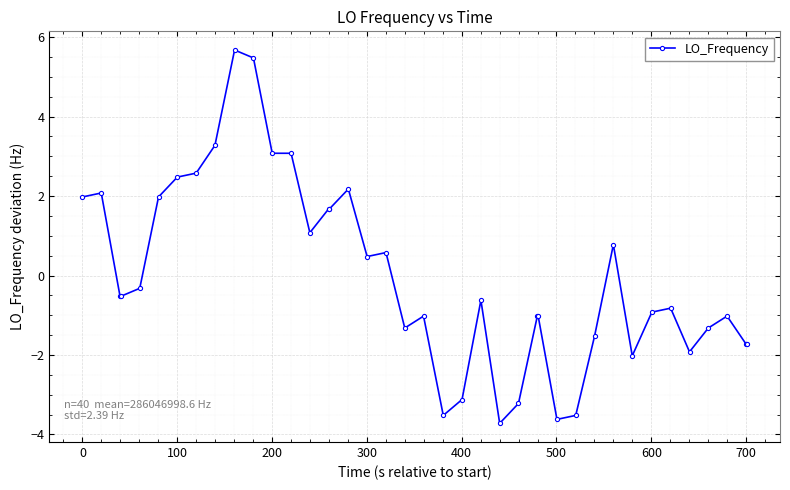

Reading right to left, what are all the values shown in this chart?

-1.7	-1.7	-1.0	-1.3	-1.9	-0.8	-0.9	-2.0	0.8	-1.5	-3.5	-3.6	-1.0	-1.0	-3.2	-3.7	-0.6	-3.1	-3.5	-1.0	-1.3	0.6	0.5	2.2	1.7	1.7	1.1	3.1	3.1	5.5	5.7	3.3	2.6	2.5	2.0	-0.3	-0.5	-0.5	2.1	2.0